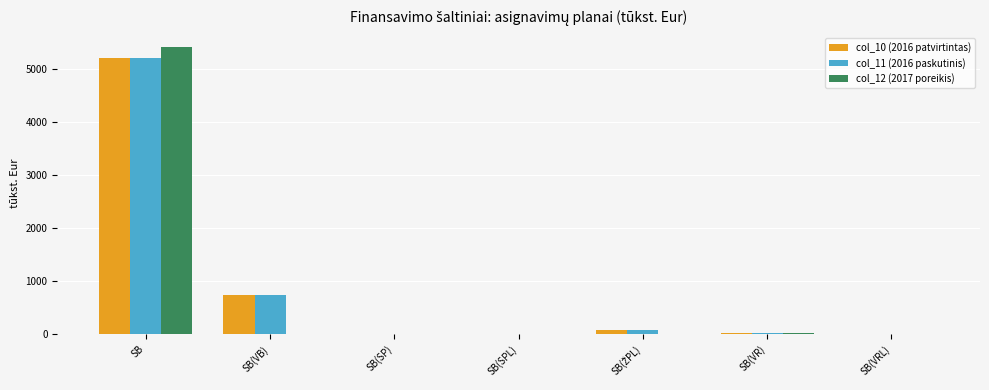

At which category is the sum across all series the highest?

SB